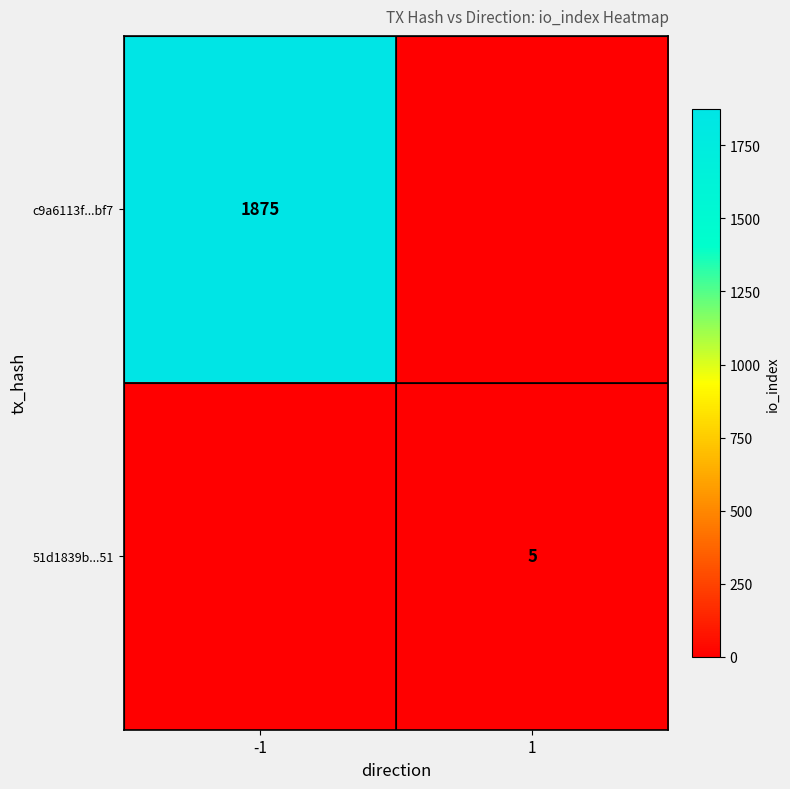

The c9a6113f...bf7 series shows 1875 at -1. True or false?

True